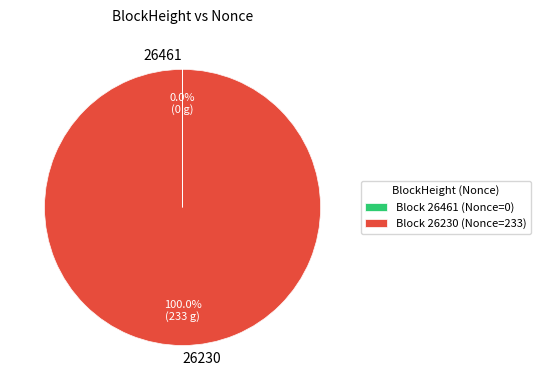

Which has a higher value, 26230 or 26461?

26230